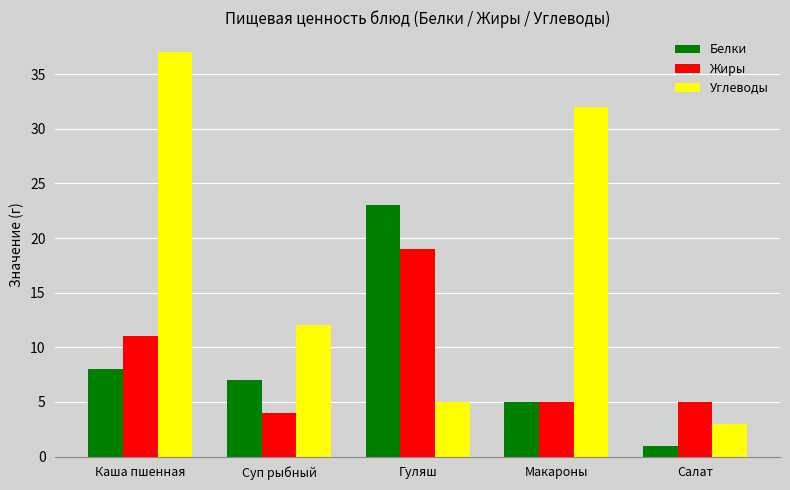

At which label does Белки reach its minimum?

Салат